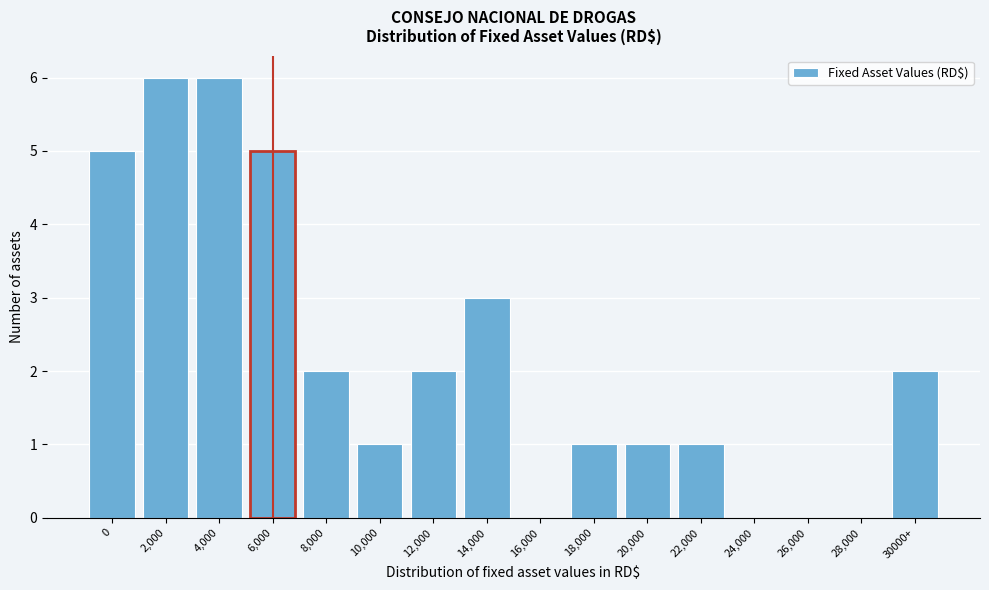

Reading right to left, transcribe all the data shown in this chart.

30000+=2	28,000=0	26,000=0	24,000=0	22,000=1	20,000=1	18,000=1	16,000=0	14,000=3	12,000=2	10,000=1	8,000=2	6,000=5	4,000=6	2,000=6	0=5